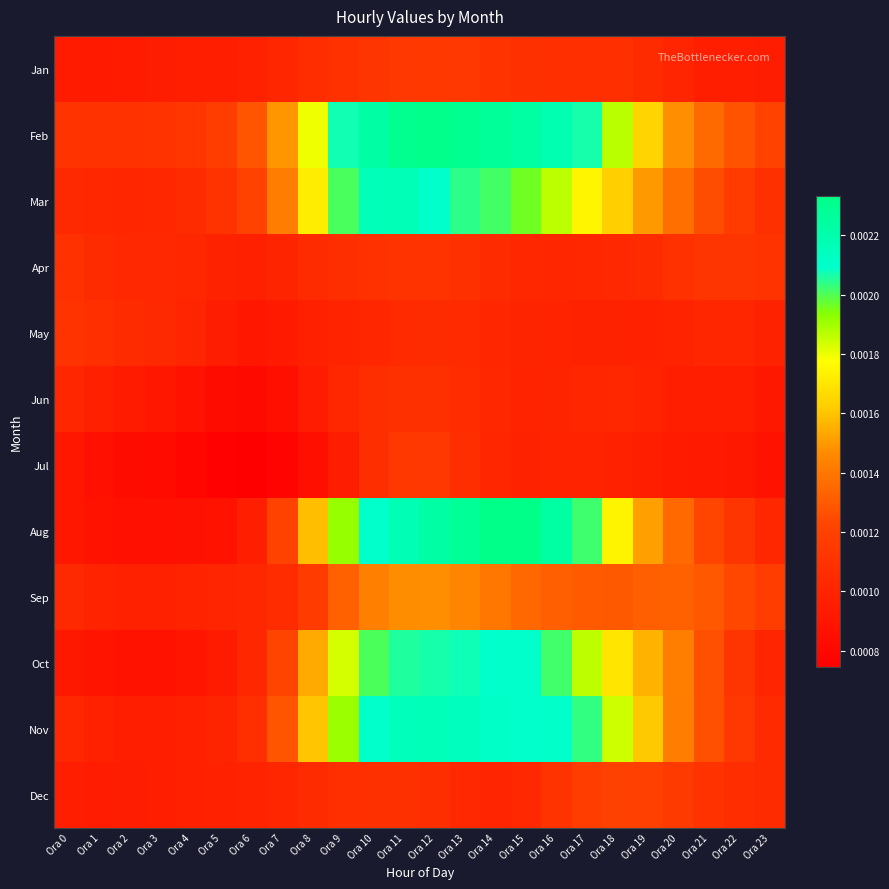

Reading left to right, what are all the values shown in this chart?

Jan: Ora 0=0.0	Ora 1=0.0	Ora 2=0.0	Ora 3=0.0	Ora 4=0.0	Ora 5=0.0	Ora 6=0.0	Ora 7=0.0	Ora 8=0.0	Ora 9=0.0	Ora 10=0.0	Ora 11=0.0	Ora 12=0.0	Ora 13=0.0	Ora 14=0.0	Ora 15=0.0	Ora 16=0.0	Ora 17=0.0	Ora 18=0.0	Ora 19=0.0	Ora 20=0.0	Ora 21=0.0	Ora 22=0.0	Ora 23=0.0
Feb: Ora 0=0.0	Ora 1=0.0	Ora 2=0.0	Ora 3=0.0	Ora 4=0.0	Ora 5=0.0	Ora 6=0.0	Ora 7=0.0	Ora 8=0.0	Ora 9=0.0	Ora 10=0.0	Ora 11=0.0	Ora 12=0.0	Ora 13=0.0	Ora 14=0.0	Ora 15=0.0	Ora 16=0.0	Ora 17=0.0	Ora 18=0.0	Ora 19=0.0	Ora 20=0.0	Ora 21=0.0	Ora 22=0.0	Ora 23=0.0
Mar: Ora 0=0.0	Ora 1=0.0	Ora 2=0.0	Ora 3=0.0	Ora 4=0.0	Ora 5=0.0	Ora 6=0.0	Ora 7=0.0	Ora 8=0.0	Ora 9=0.0	Ora 10=0.0	Ora 11=0.0	Ora 12=0.0	Ora 13=0.0	Ora 14=0.0	Ora 15=0.0	Ora 16=0.0	Ora 17=0.0	Ora 18=0.0	Ora 19=0.0	Ora 20=0.0	Ora 21=0.0	Ora 22=0.0	Ora 23=0.0
Apr: Ora 0=0.0	Ora 1=0.0	Ora 2=0.0	Ora 3=0.0	Ora 4=0.0	Ora 5=0.0	Ora 6=0.0	Ora 7=0.0	Ora 8=0.0	Ora 9=0.0	Ora 10=0.0	Ora 11=0.0	Ora 12=0.0	Ora 13=0.0	Ora 14=0.0	Ora 15=0.0	Ora 16=0.0	Ora 17=0.0	Ora 18=0.0	Ora 19=0.0	Ora 20=0.0	Ora 21=0.0	Ora 22=0.0	Ora 23=0.0
May: Ora 0=0.0	Ora 1=0.0	Ora 2=0.0	Ora 3=0.0	Ora 4=0.0	Ora 5=0.0	Ora 6=0.0	Ora 7=0.0	Ora 8=0.0	Ora 9=0.0	Ora 10=0.0	Ora 11=0.0	Ora 12=0.0	Ora 13=0.0	Ora 14=0.0	Ora 15=0.0	Ora 16=0.0	Ora 17=0.0	Ora 18=0.0	Ora 19=0.0	Ora 20=0.0	Ora 21=0.0	Ora 22=0.0	Ora 23=0.0
Jun: Ora 0=0.0	Ora 1=0.0	Ora 2=0.0	Ora 3=0.0	Ora 4=0.0	Ora 5=0.0	Ora 6=0.0	Ora 7=0.0	Ora 8=0.0	Ora 9=0.0	Ora 10=0.0	Ora 11=0.0	Ora 12=0.0	Ora 13=0.0	Ora 14=0.0	Ora 15=0.0	Ora 16=0.0	Ora 17=0.0	Ora 18=0.0	Ora 19=0.0	Ora 20=0.0	Ora 21=0.0	Ora 22=0.0	Ora 23=0.0
Jul: Ora 0=0.0	Ora 1=0.0	Ora 2=0.0	Ora 3=0.0	Ora 4=0.0	Ora 5=0.0	Ora 6=0.0	Ora 7=0.0	Ora 8=0.0	Ora 9=0.0	Ora 10=0.0	Ora 11=0.0	Ora 12=0.0	Ora 13=0.0	Ora 14=0.0	Ora 15=0.0	Ora 16=0.0	Ora 17=0.0	Ora 18=0.0	Ora 19=0.0	Ora 20=0.0	Ora 21=0.0	Ora 22=0.0	Ora 23=0.0
Aug: Ora 0=0.0	Ora 1=0.0	Ora 2=0.0	Ora 3=0.0	Ora 4=0.0	Ora 5=0.0	Ora 6=0.0	Ora 7=0.0	Ora 8=0.0	Ora 9=0.0	Ora 10=0.0	Ora 11=0.0	Ora 12=0.0	Ora 13=0.0	Ora 14=0.0	Ora 15=0.0	Ora 16=0.0	Ora 17=0.0	Ora 18=0.0	Ora 19=0.0	Ora 20=0.0	Ora 21=0.0	Ora 22=0.0	Ora 23=0.0
Sep: Ora 0=0.0	Ora 1=0.0	Ora 2=0.0	Ora 3=0.0	Ora 4=0.0	Ora 5=0.0	Ora 6=0.0	Ora 7=0.0	Ora 8=0.0	Ora 9=0.0	Ora 10=0.0	Ora 11=0.0	Ora 12=0.0	Ora 13=0.0	Ora 14=0.0	Ora 15=0.0	Ora 16=0.0	Ora 17=0.0	Ora 18=0.0	Ora 19=0.0	Ora 20=0.0	Ora 21=0.0	Ora 22=0.0	Ora 23=0.0
Oct: Ora 0=0.0	Ora 1=0.0	Ora 2=0.0	Ora 3=0.0	Ora 4=0.0	Ora 5=0.0	Ora 6=0.0	Ora 7=0.0	Ora 8=0.0	Ora 9=0.0	Ora 10=0.0	Ora 11=0.0	Ora 12=0.0	Ora 13=0.0	Ora 14=0.0	Ora 15=0.0	Ora 16=0.0	Ora 17=0.0	Ora 18=0.0	Ora 19=0.0	Ora 20=0.0	Ora 21=0.0	Ora 22=0.0	Ora 23=0.0
Nov: Ora 0=0.0	Ora 1=0.0	Ora 2=0.0	Ora 3=0.0	Ora 4=0.0	Ora 5=0.0	Ora 6=0.0	Ora 7=0.0	Ora 8=0.0	Ora 9=0.0	Ora 10=0.0	Ora 11=0.0	Ora 12=0.0	Ora 13=0.0	Ora 14=0.0	Ora 15=0.0	Ora 16=0.0	Ora 17=0.0	Ora 18=0.0	Ora 19=0.0	Ora 20=0.0	Ora 21=0.0	Ora 22=0.0	Ora 23=0.0
Dec: Ora 0=0.0	Ora 1=0.0	Ora 2=0.0	Ora 3=0.0	Ora 4=0.0	Ora 5=0.0	Ora 6=0.0	Ora 7=0.0	Ora 8=0.0	Ora 9=0.0	Ora 10=0.0	Ora 11=0.0	Ora 12=0.0	Ora 13=0.0	Ora 14=0.0	Ora 15=0.0	Ora 16=0.0	Ora 17=0.0	Ora 18=0.0	Ora 19=0.0	Ora 20=0.0	Ora 21=0.0	Ora 22=0.0	Ora 23=0.0